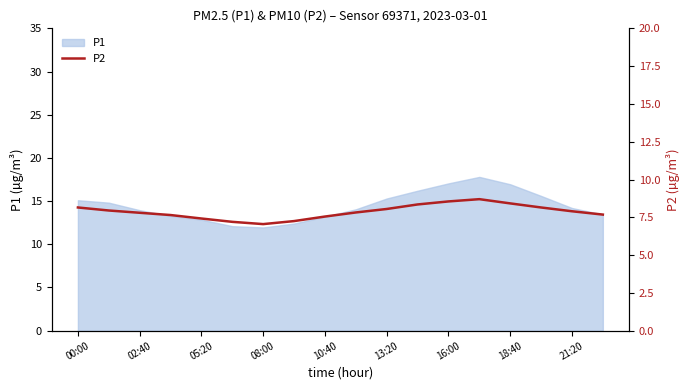

True or false: there are more than 0 points higher than both neighbors.

True